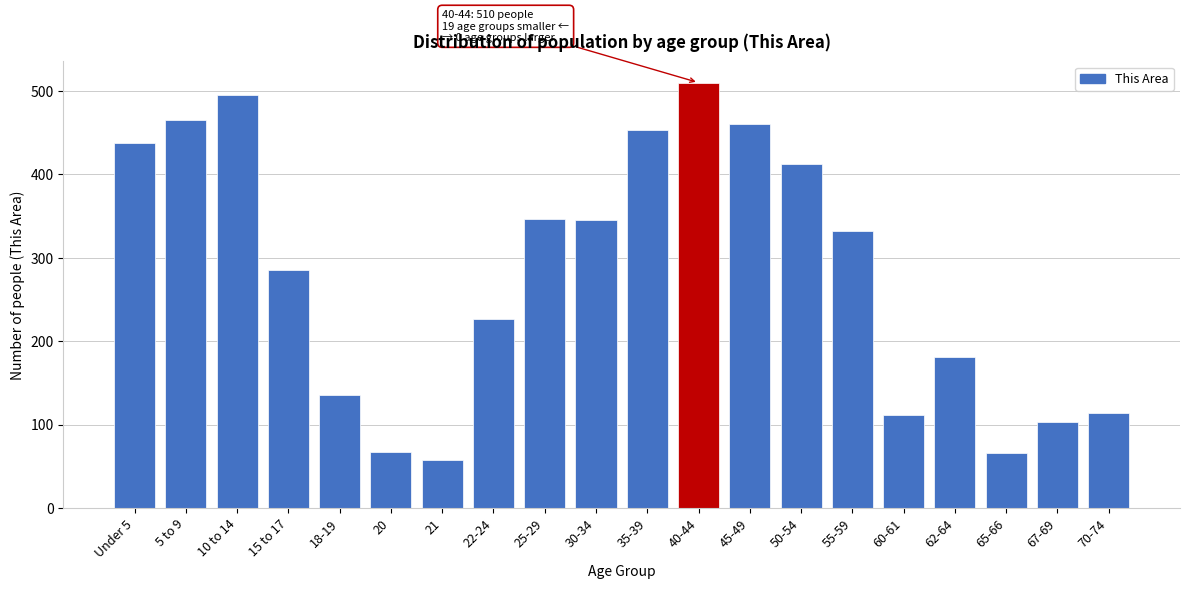

What is the label of the 14th bar from the left?

50-54